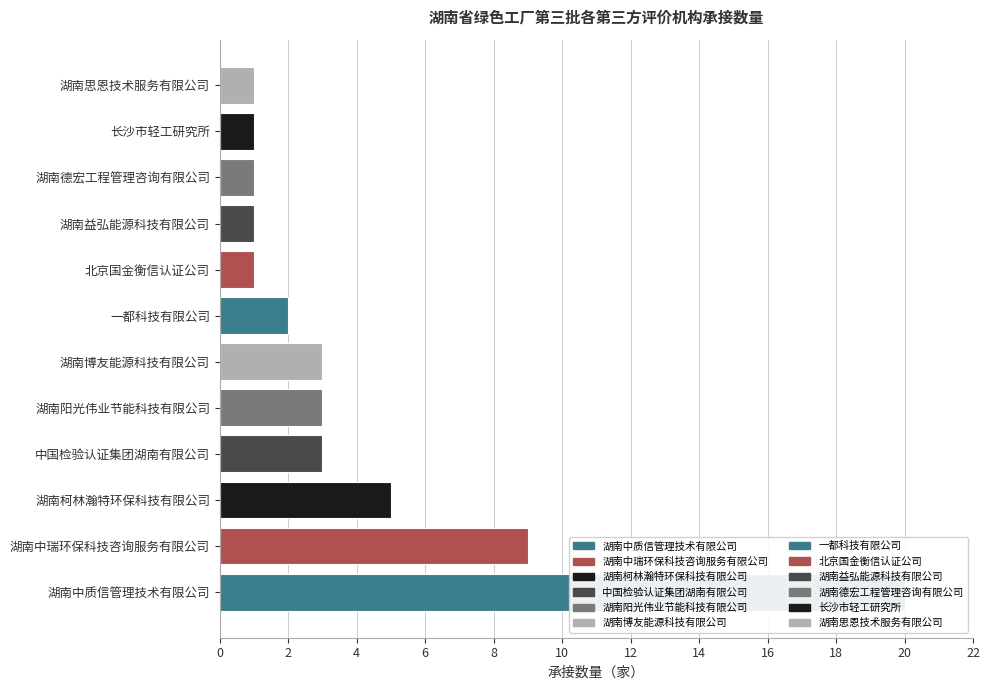

Count the number of data series in this chart.

1